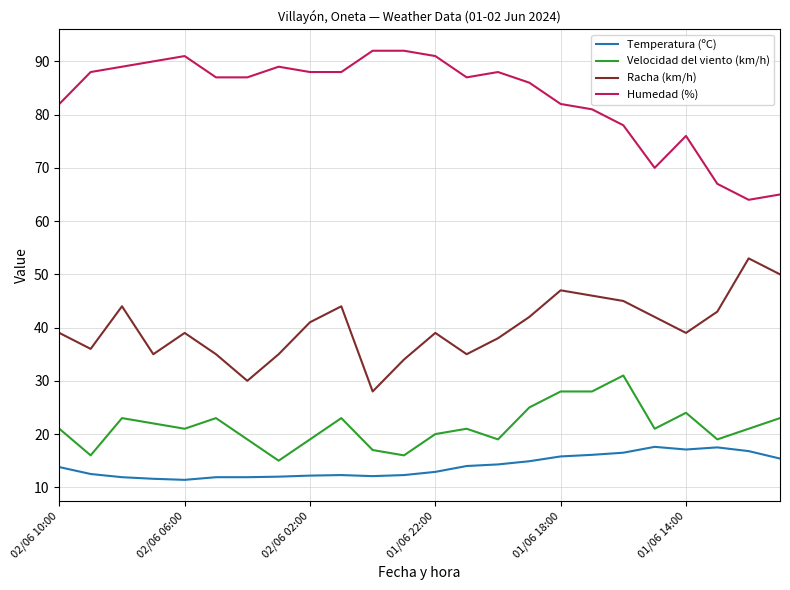

What is the minimum value for Velocidad del viento (km/h)?

15.0